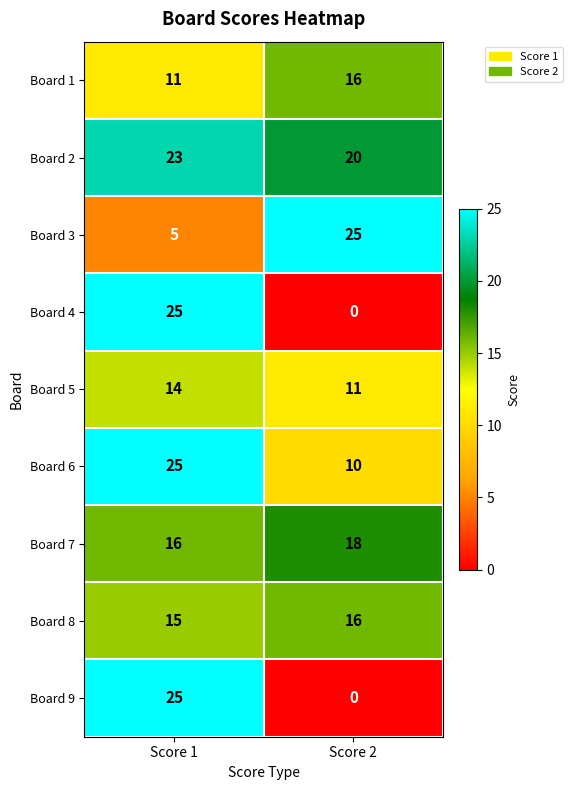

What is the difference between the Board 4 values at Score 2 and Score 1?

25